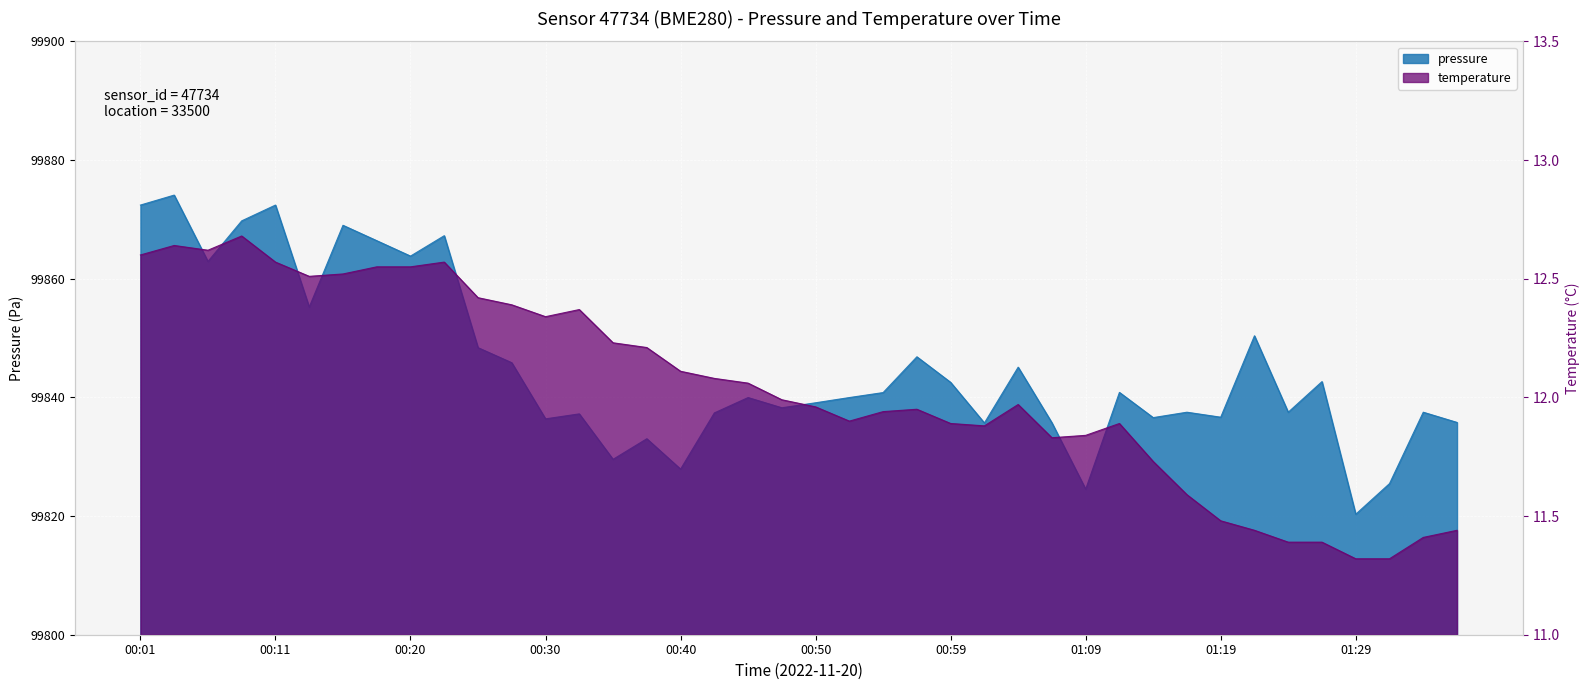

How many lines are shown in the chart?

2